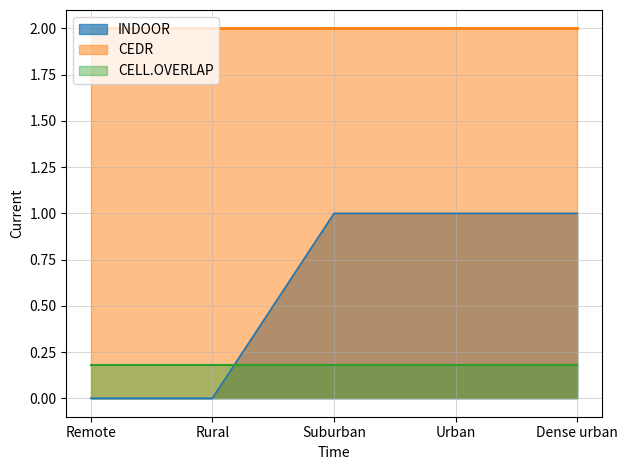

True or false: CEDR has a value of 1.3 at 1.

False